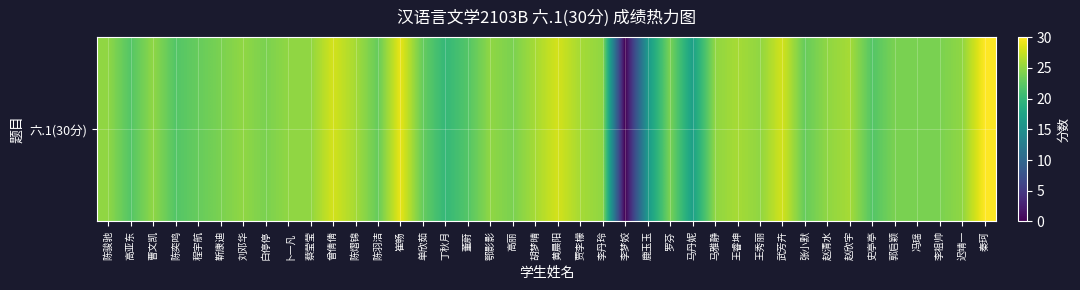

What is the greatest value displayed?

30